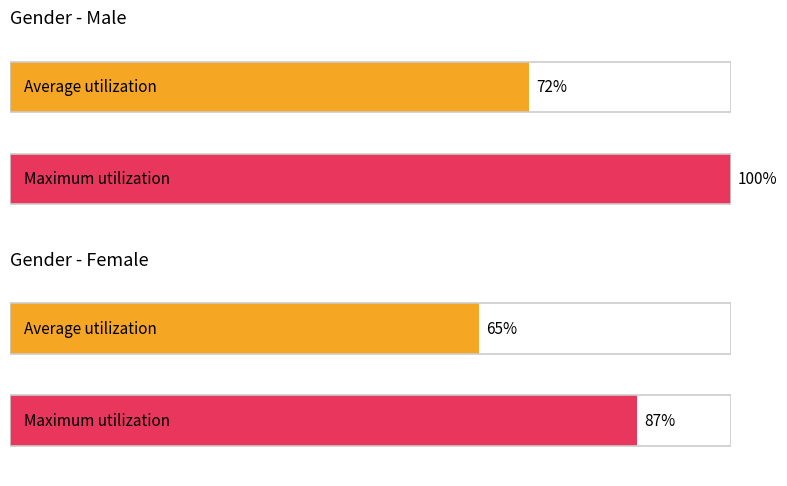

Which category has the lowest value in the Average utilization series?

Female